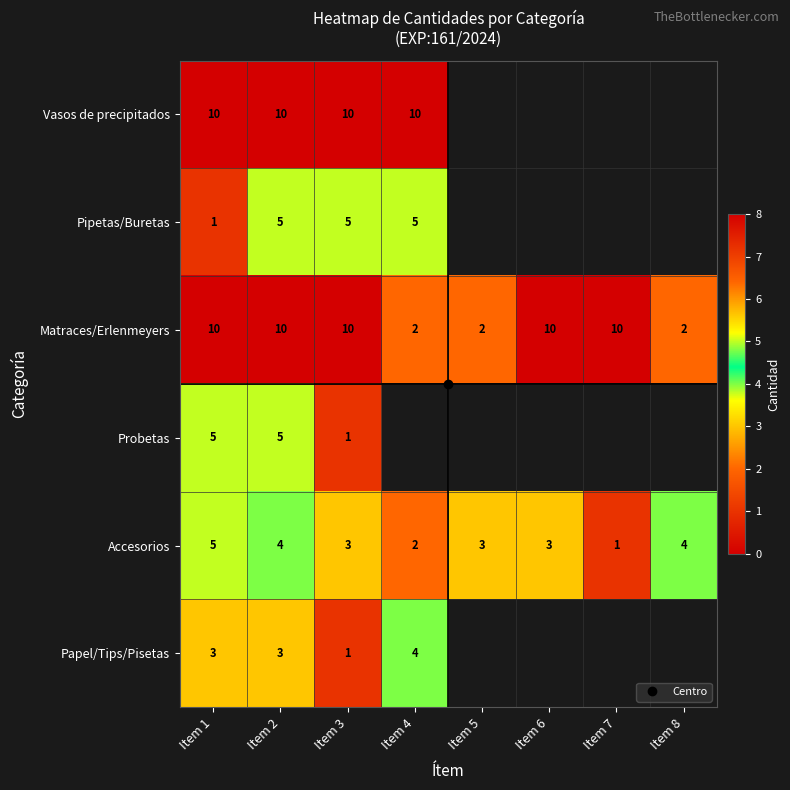

True or false: Pipetas/Buretas has a value of 1.0 at Item 1.

True